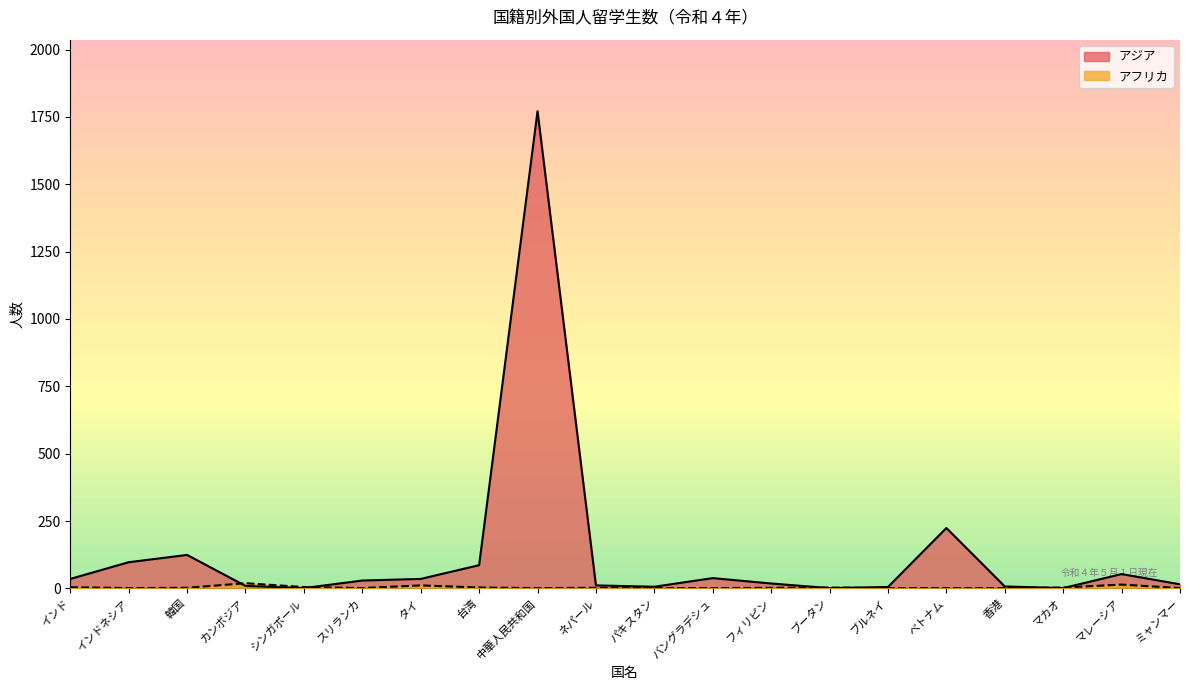

How many data points in アジア are above 29?

9